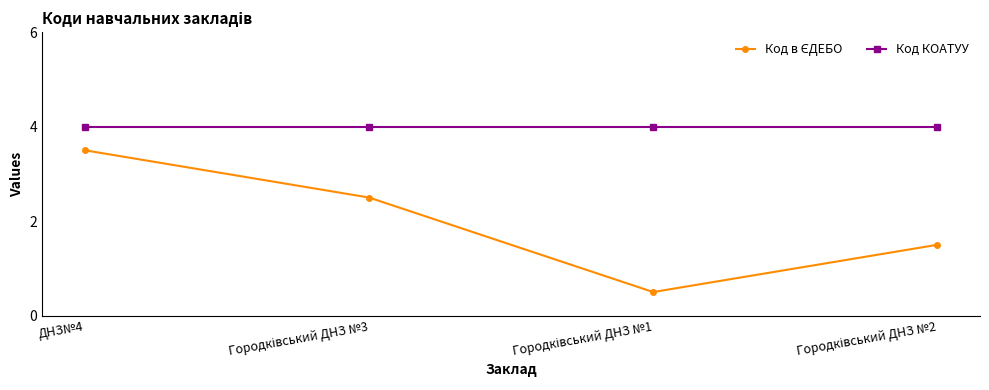

Count the number of data series in this chart.

2